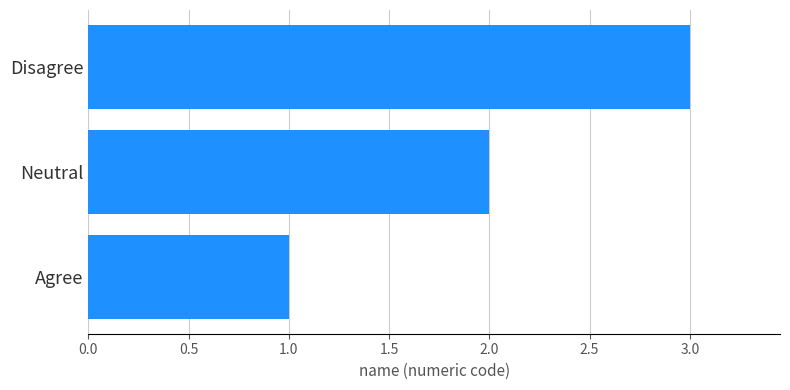

At which category does the chart reach its peak across all series?

Disagree